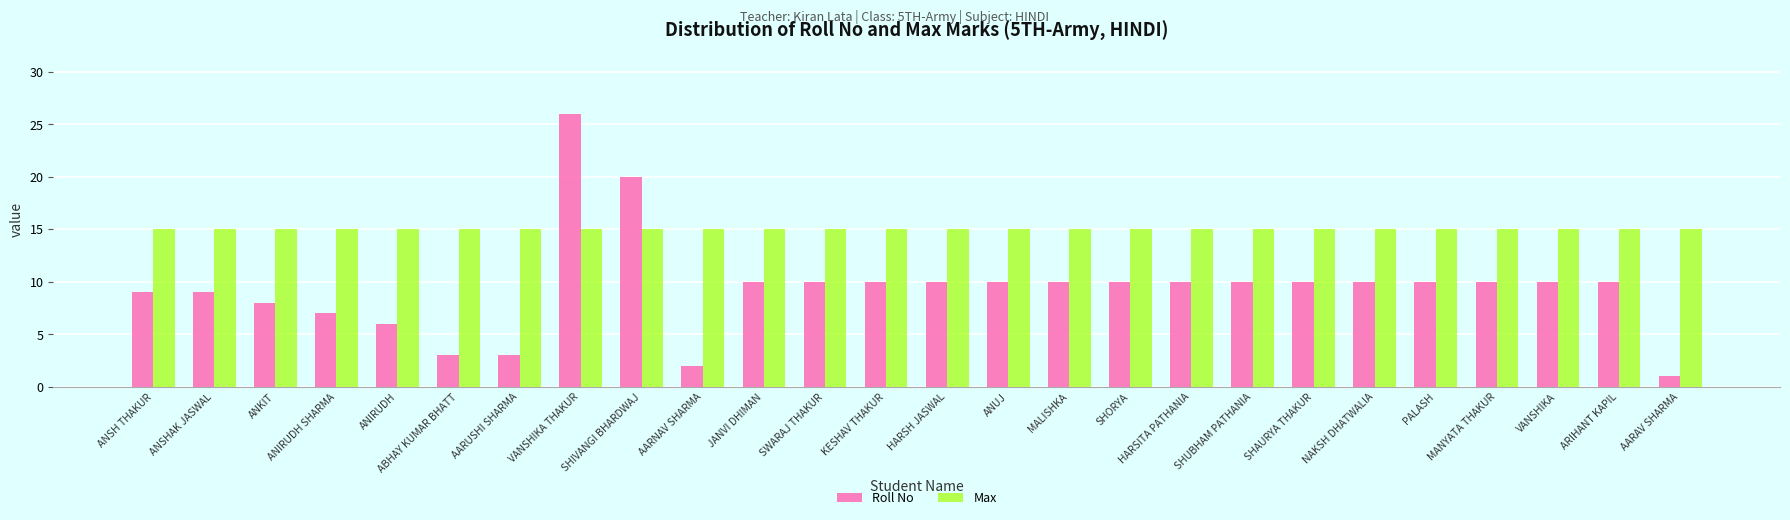

How many series are shown in this chart?

2